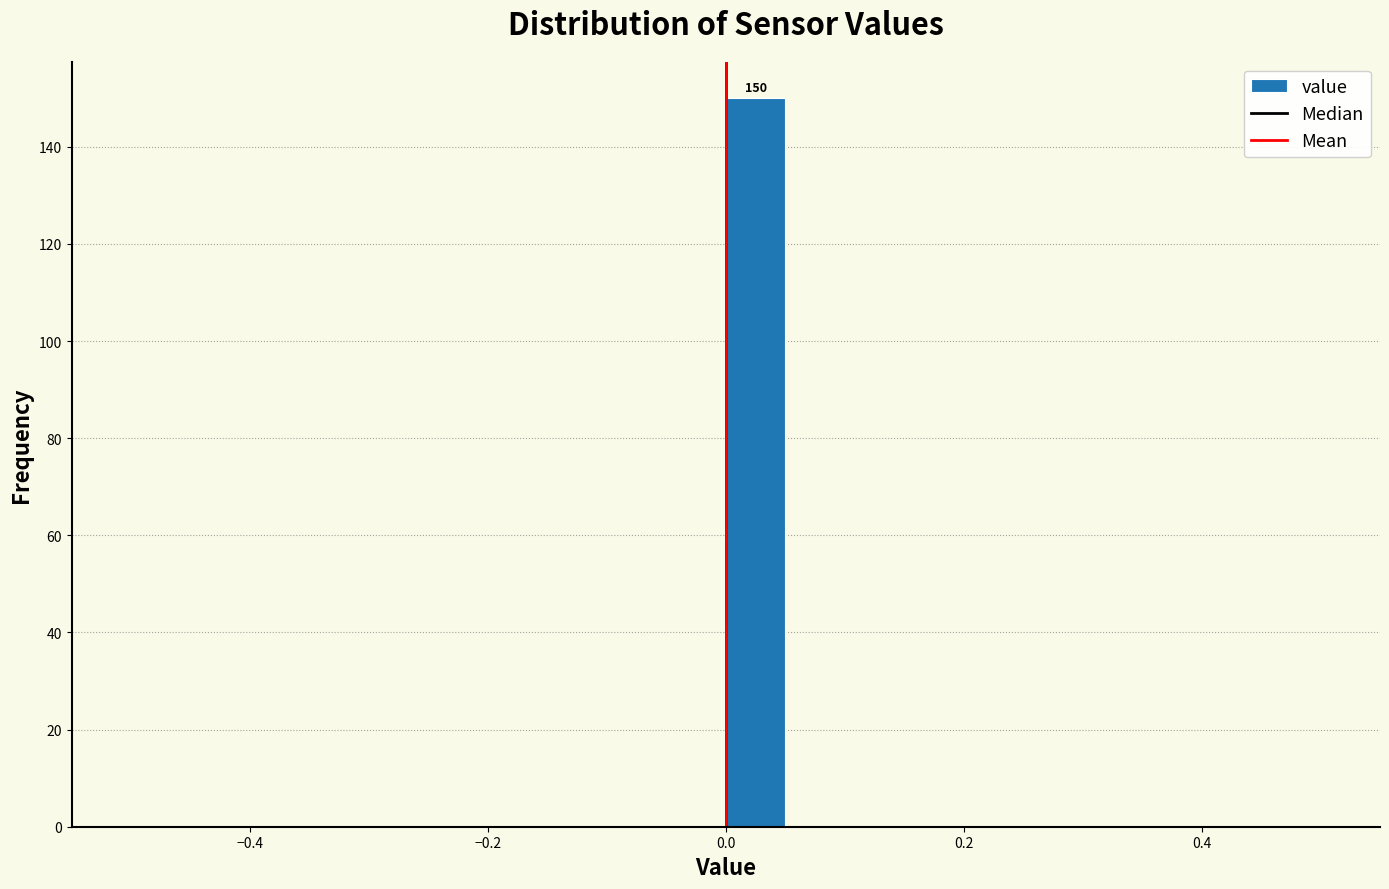

Read against the x-axis, roughly where is the centre of the tallest bar?

0.02